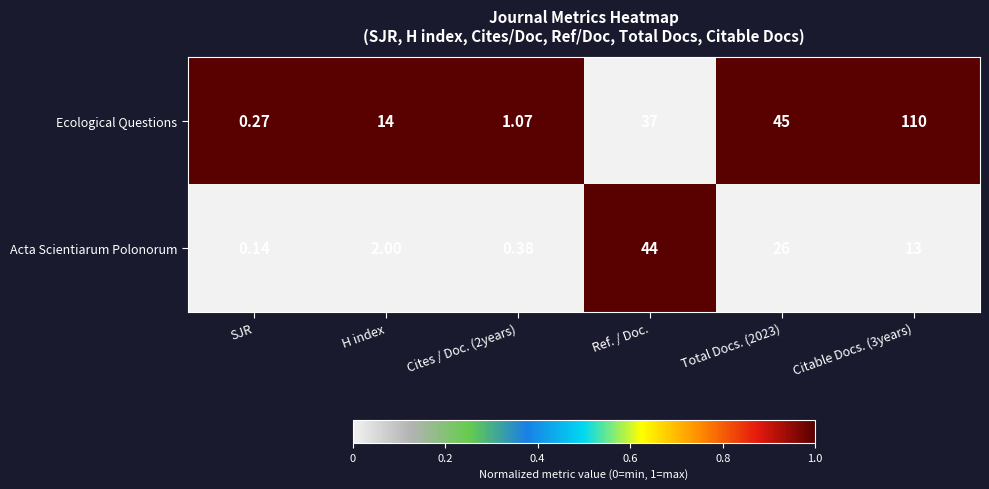

How many data points in Acta Scientiarum Polonorum are less than 13?

3